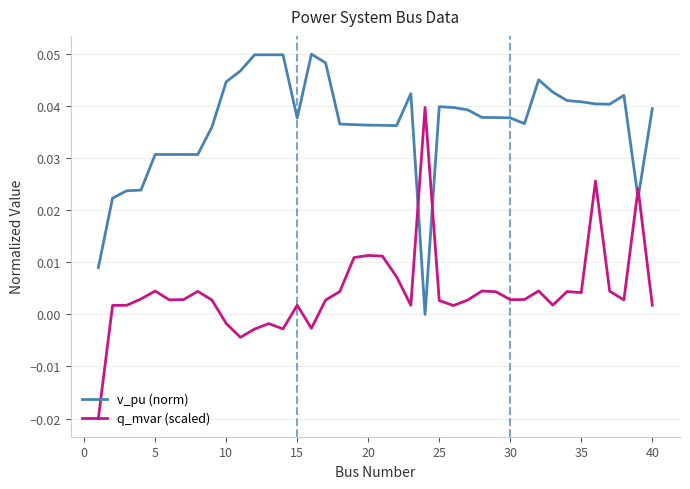

Which series has the largest total across all categories?

v_pu (norm)